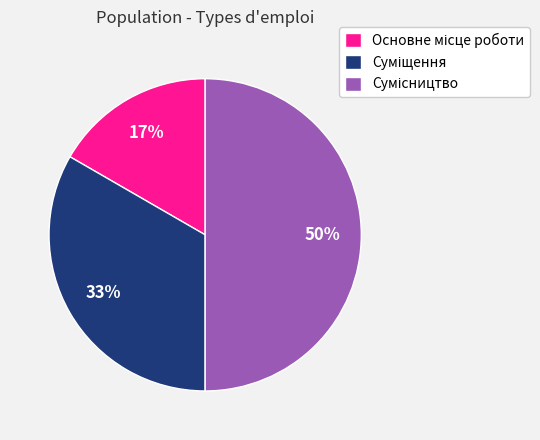

To the nearest percent, what is the difference between the largest and smallest slice percentages?

33%